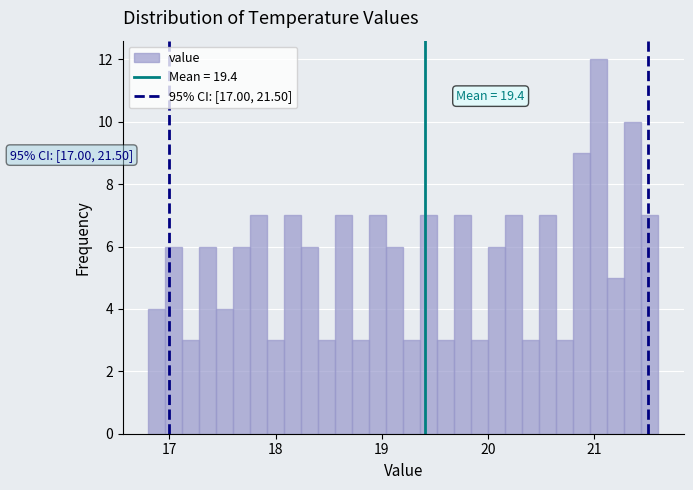

Around what value on the x-axis is the tallest bar? Give the approximate position of its centre, as read against the axis.

21.0